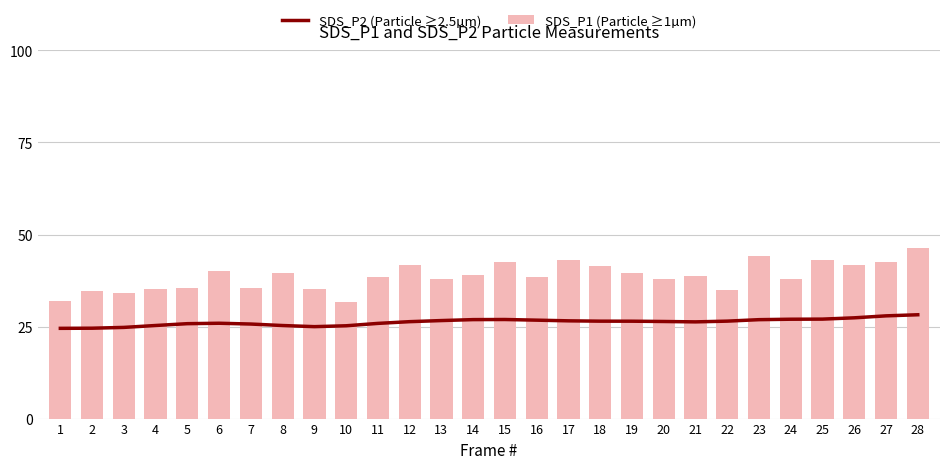

List the series in order of their peak value, highest first.

SDS_P1 (Particle ≥1µm), SDS_P2 (Particle ≥2.5µm)